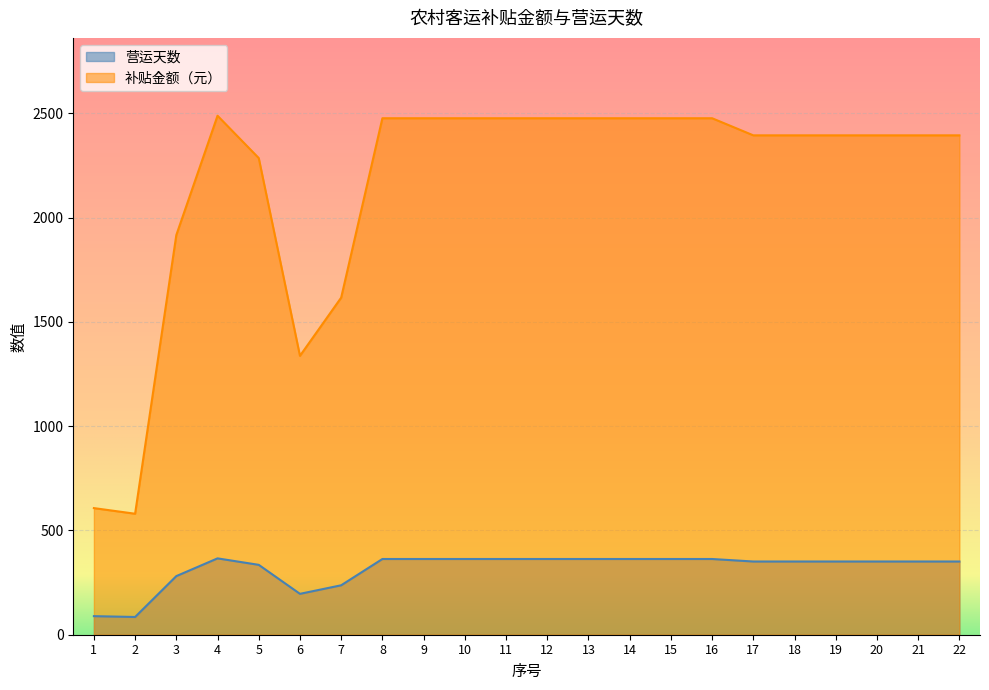

Is the value of 补贴金额（元） at 9 greater than the value of 营运天数 at 4?

Yes